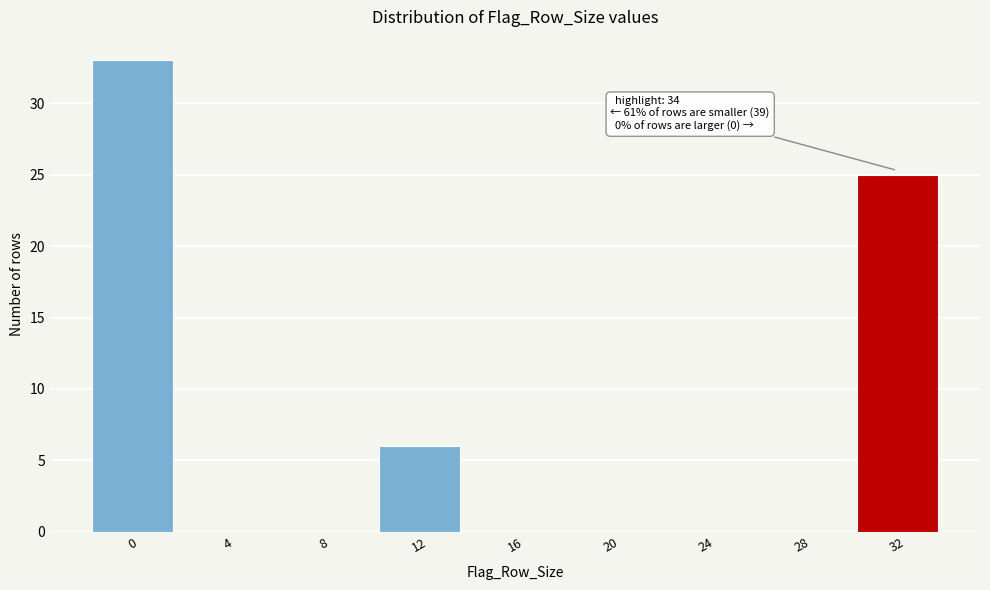

Reading right to left, what are all the values shown in this chart?

32=25	28=0	24=0	20=0	16=0	12=6	8=0	4=0	0=33